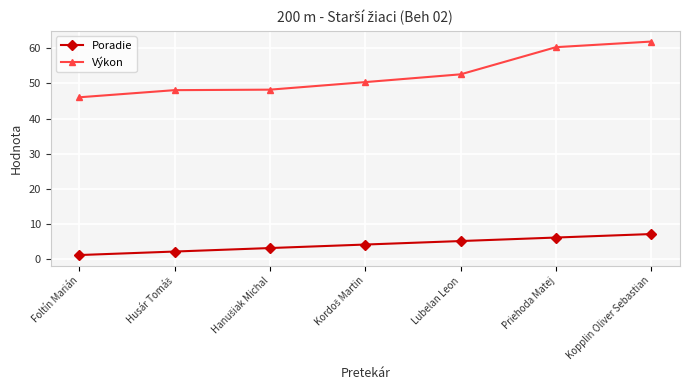

What position from the left is Kopplin Oliver Sebastian?

7